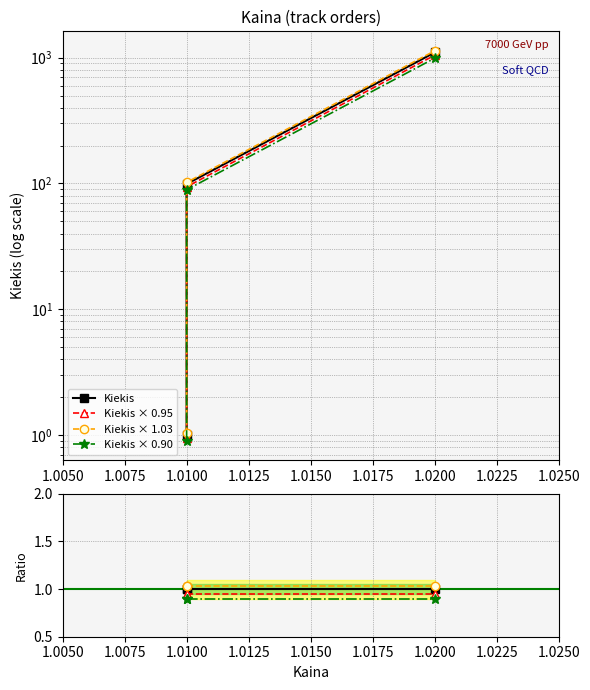

What is the greatest value displayed?

1045.0